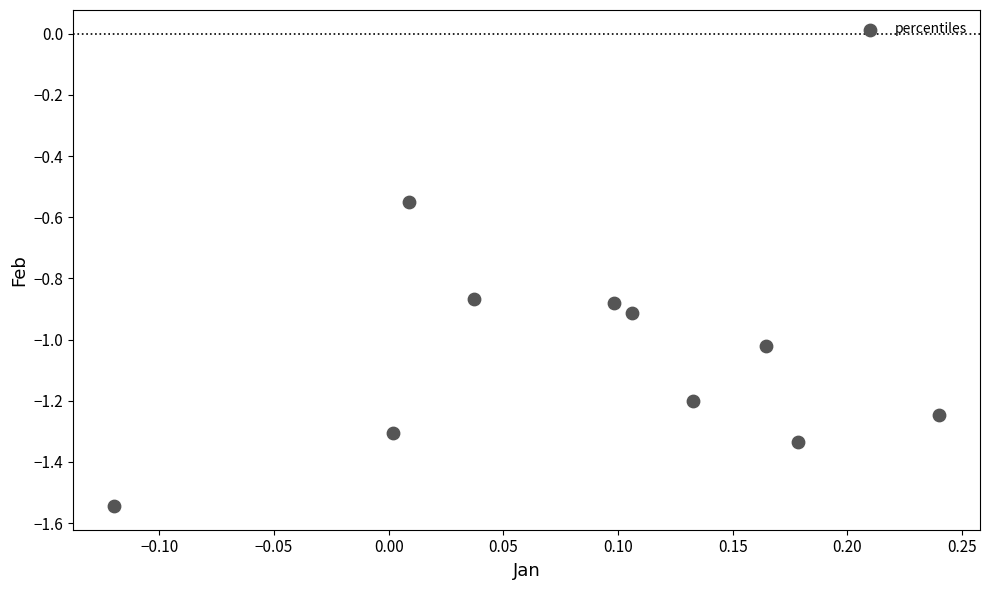

What is the average Y value?

-1.1